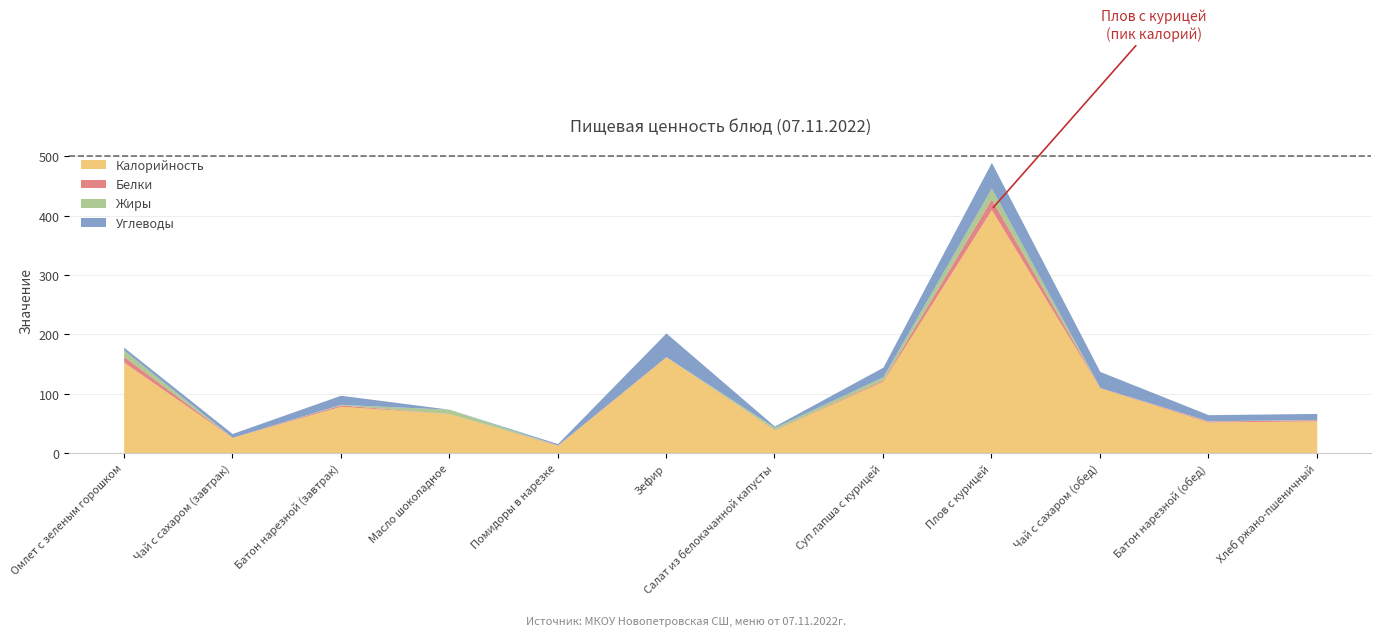

What is the difference between the highest and lowest values at Салат из белокачанной капусты?

38.3